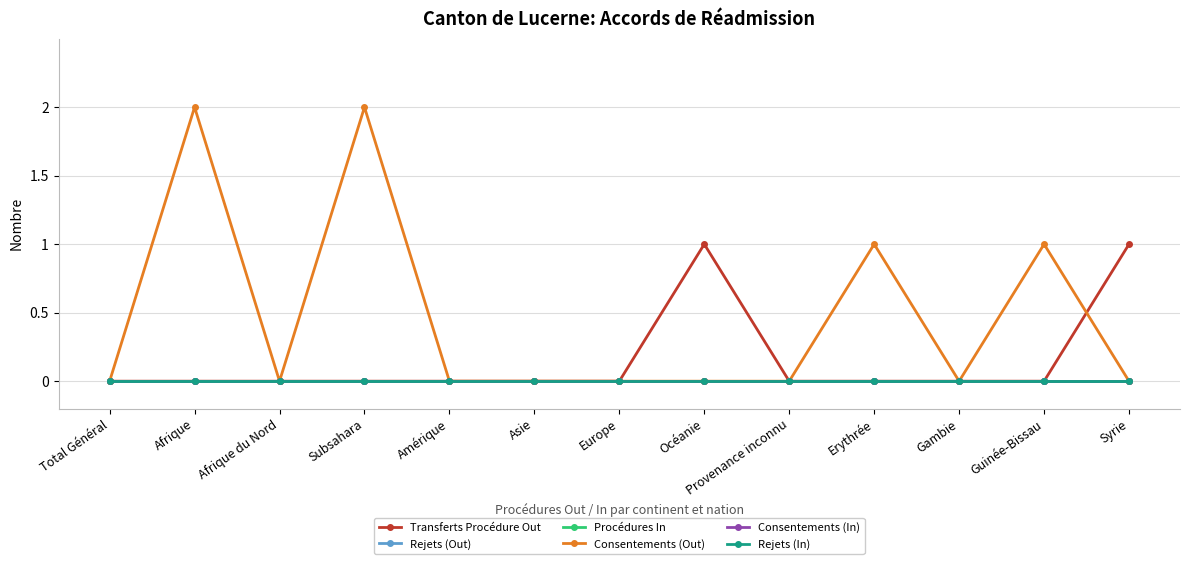

Which series has the largest range (max minus min)?

Consentements (Out)